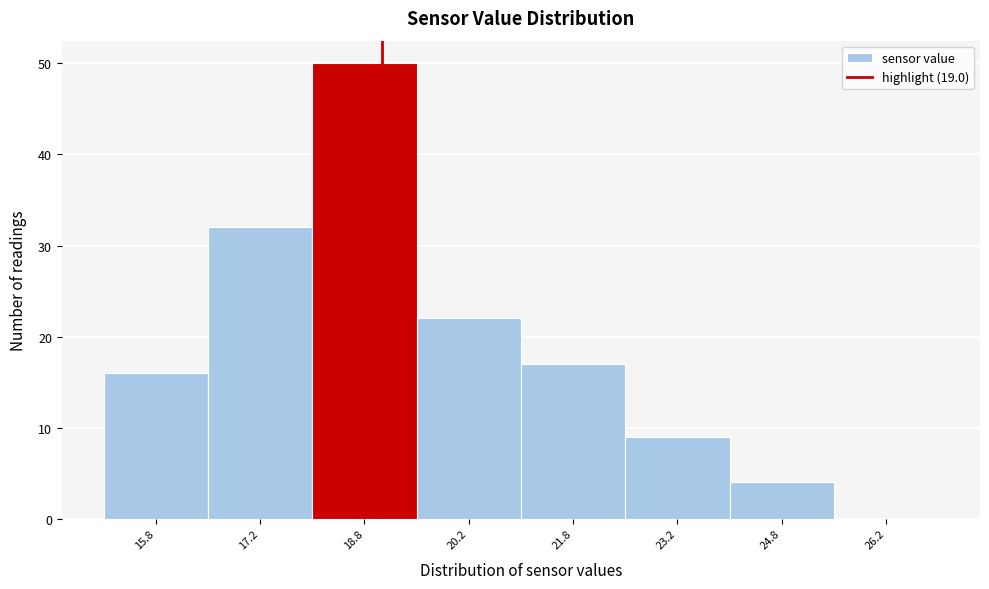

Reading left to right, list every bar in this chart as the range it spans on the x-axis followed by its height. Neither the bar edges nor the heights are printed on the chart, so give them approximately, as read against the axes.

15.0 to 16.5: 16
16.5 to 18.0: 32
18.0 to 19.5: 50
19.5 to 21.0: 22
21.0 to 22.5: 17
22.5 to 24.0: 9
24.0 to 25.5: 4
25.5 to 27.0: 0